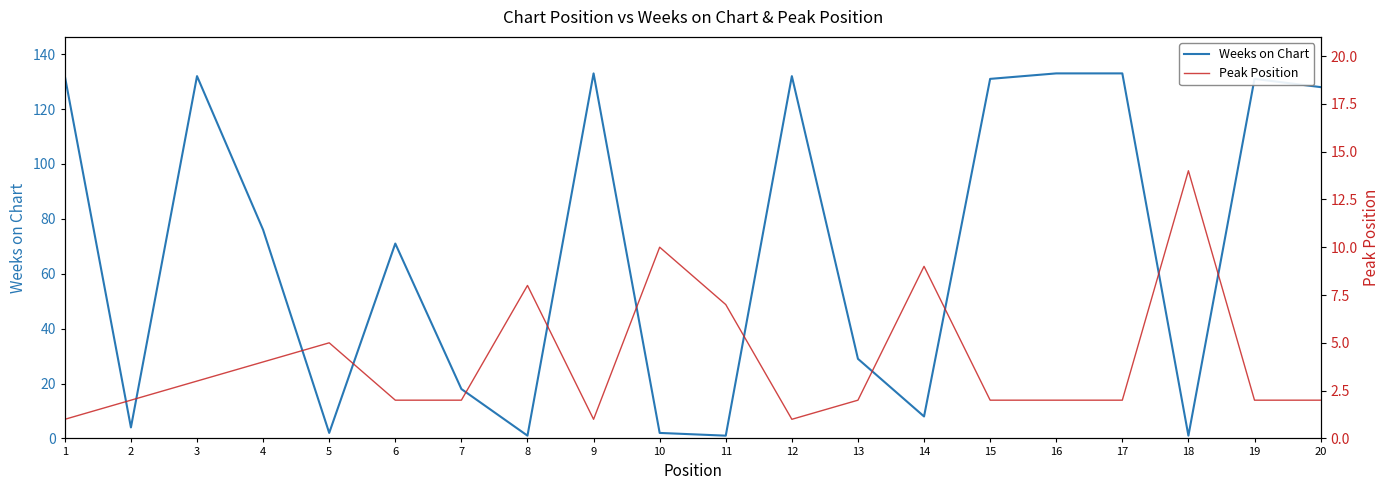

How many intersections are there between Weeks on Chart and Peak Position?

10